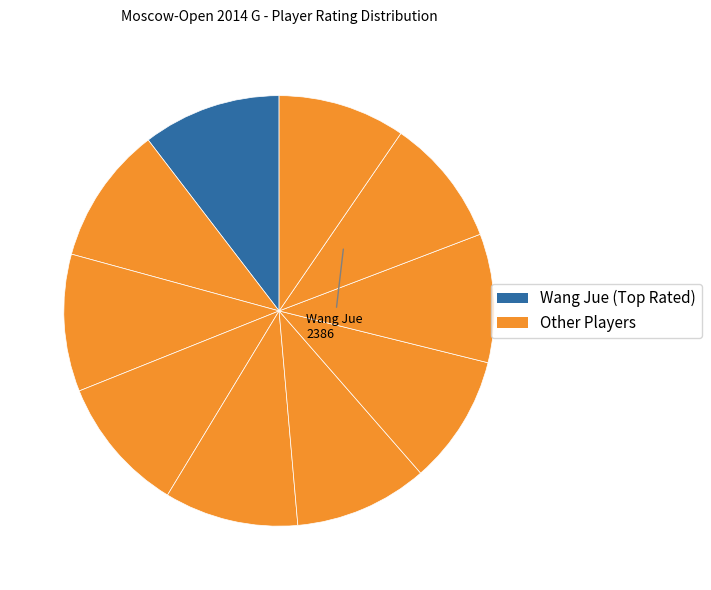

Rank the categories by value from highest to lowest.

Wang Jue (WGM), Arabidze Meri (WGM), Vasilevich Irina (IM), Daulyte Deimante (WGM), Soloviova Liza (WGM), Muminova Nafisa (WGM), Saulina Varvara (WFM), Gvanceladze Anna (WFM), Severina Maria (WIM), Tomnikova Lidia (WFM)